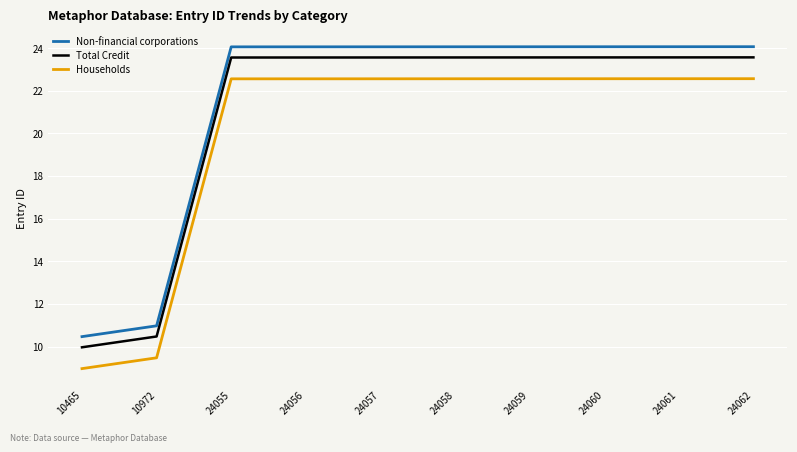

At which label does Total Credit first exceed 23?

24055